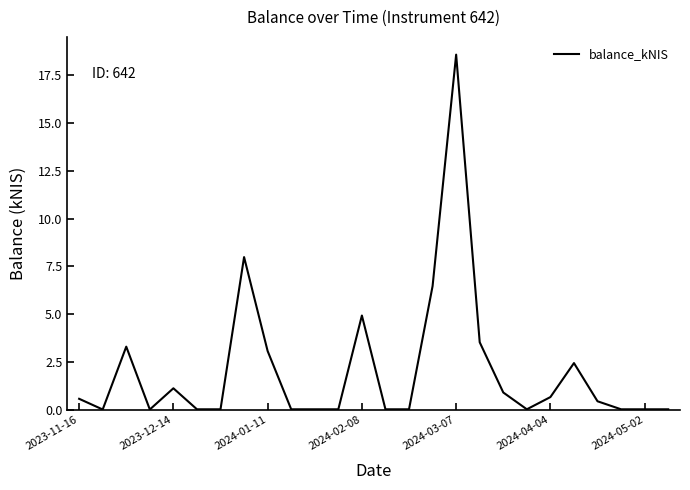

What is the difference between the maximum and minimum values?

18.6